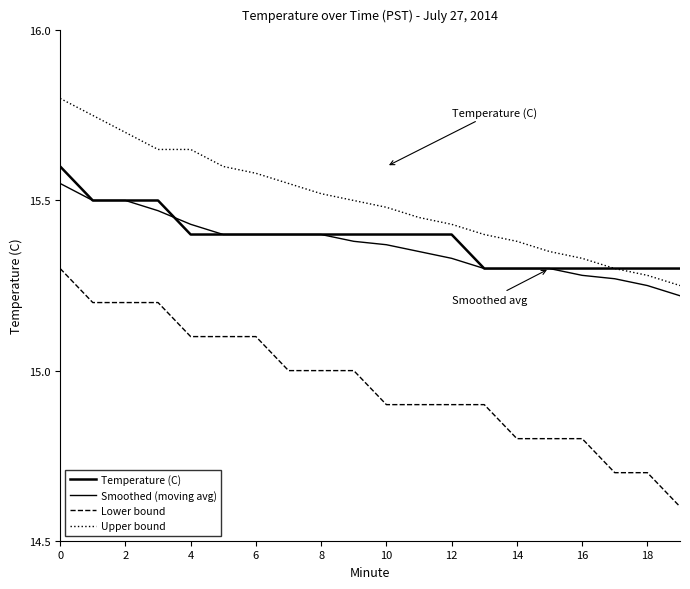

How many lines are shown in the chart?

4